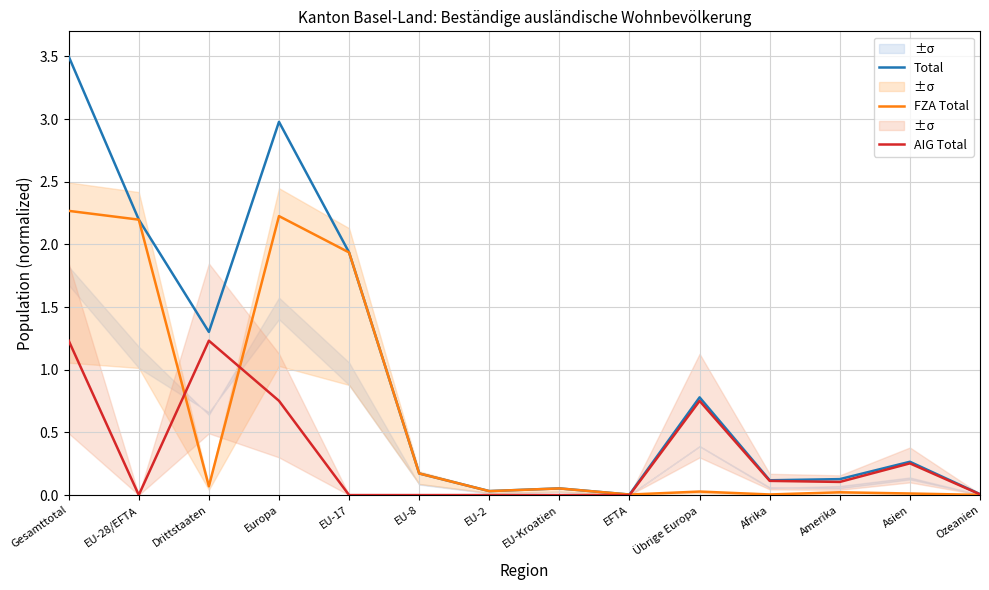

What is the sum of all AIG Total values?

4.4